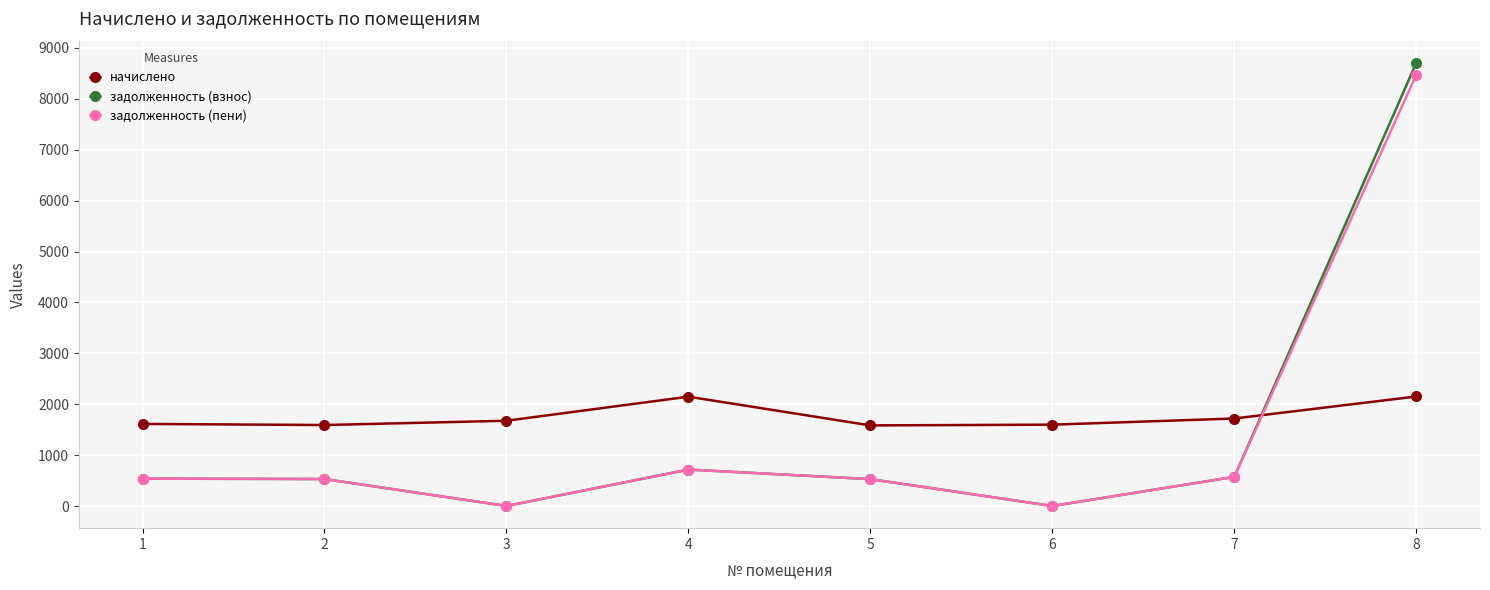

What is the value of the начислено point at the 1st from the left?

1613.0